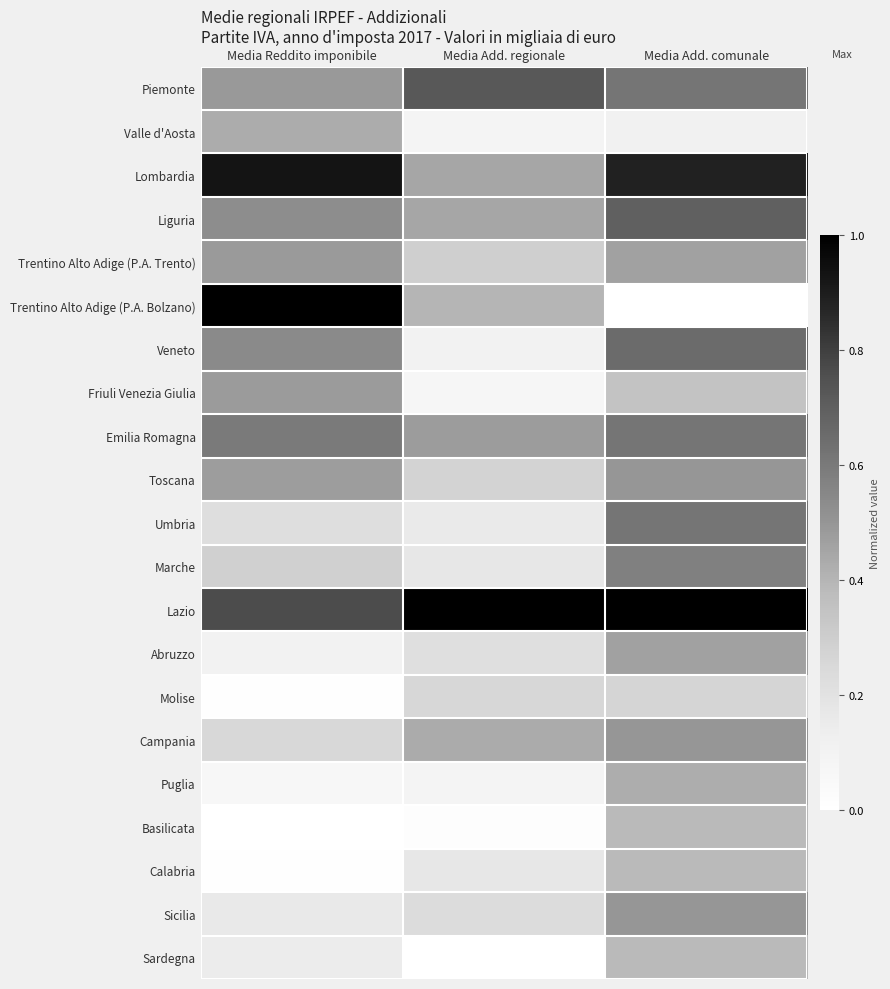

Which series has the largest total across all categories?

Lazio